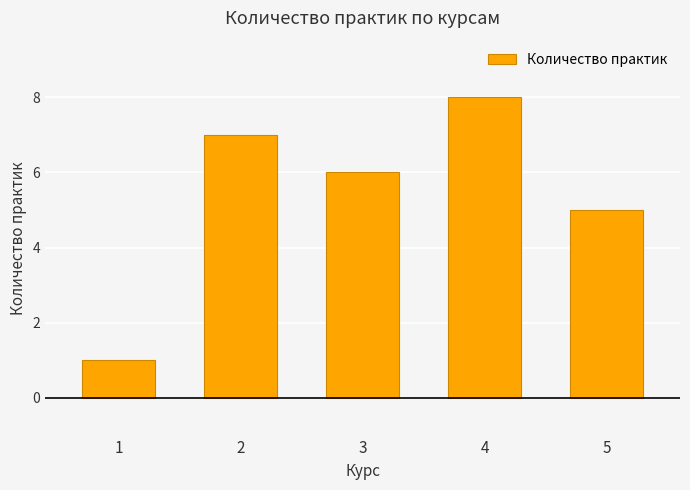

What is the sum of all values?

27